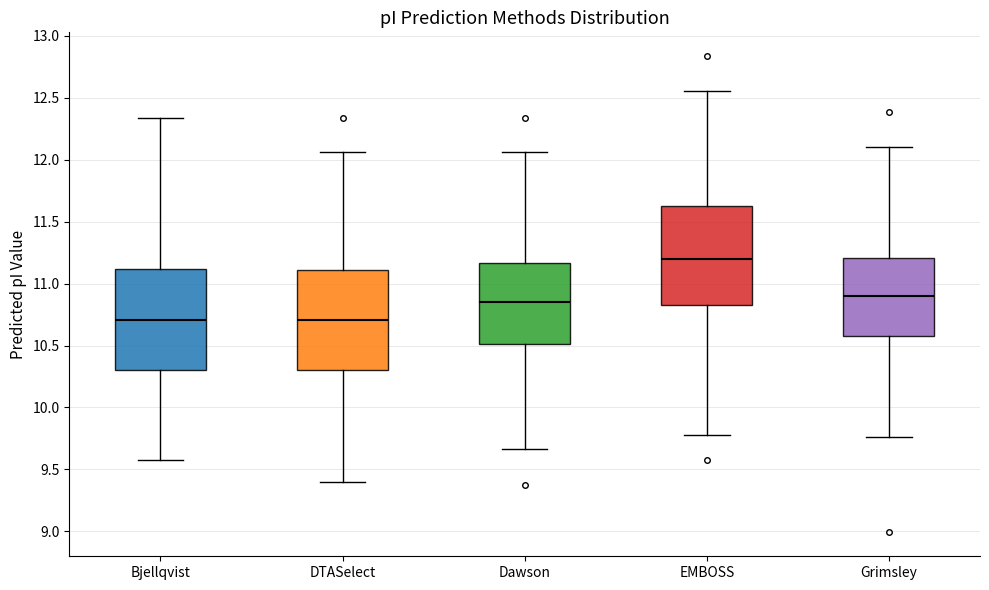

Reading left to right, read every box against the y-axis: the position of its median line, the range the box covers, and the ends of its whiskers. The values are not printed on the chart, so give them approximately, as read against the axis.

Bjellqvist: median 10.70, box 10.30 to 11.10, whiskers 9.60 to 12.35
DTASelect: median 10.70, box 10.30 to 11.10, whiskers 9.40 to 12.05
Dawson: median 10.85, box 10.50 to 11.15, whiskers 9.65 to 12.05
EMBOSS: median 11.20, box 10.85 to 11.65, whiskers 9.80 to 12.55
Grimsley: median 10.90, box 10.60 to 11.20, whiskers 9.75 to 12.10